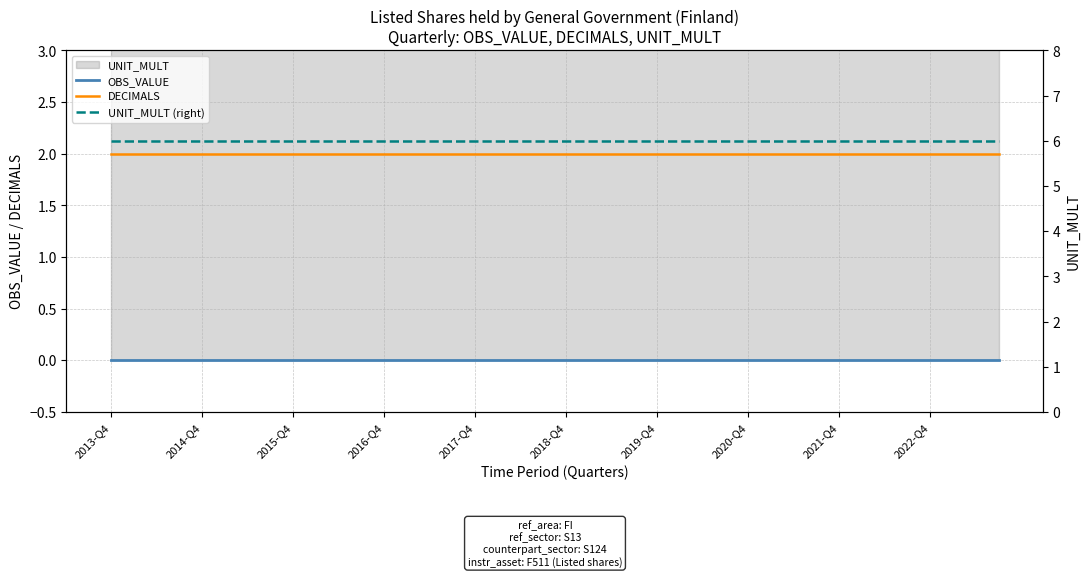

Which label corresponds to the smallest value in the chart?

2013-Q4